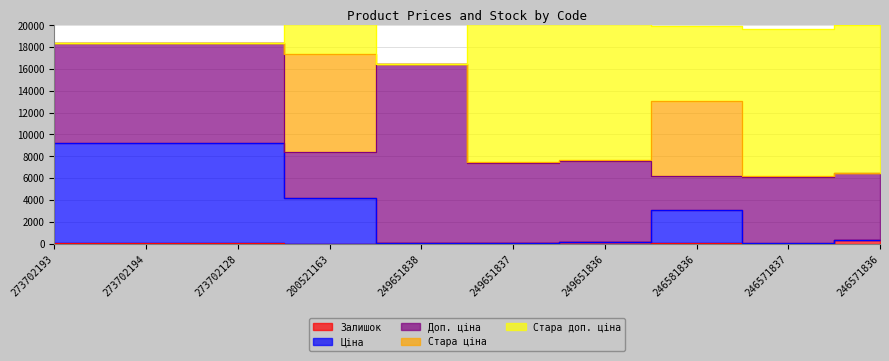

True or false: Стара доп. ціна has more than 2 interior local peaks.

False